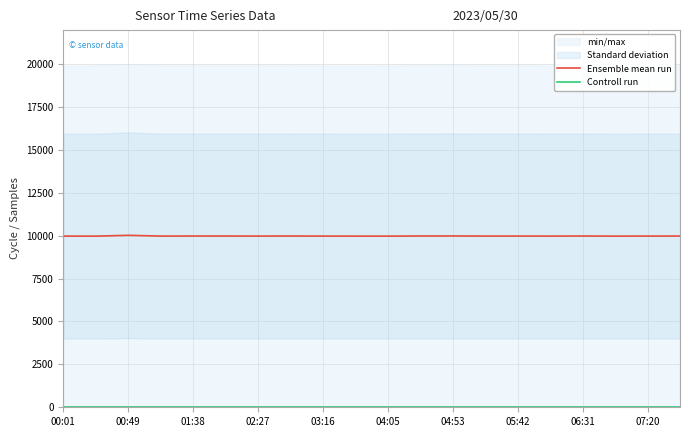

What is the minimum value for Ensemble mean run?

9974.0